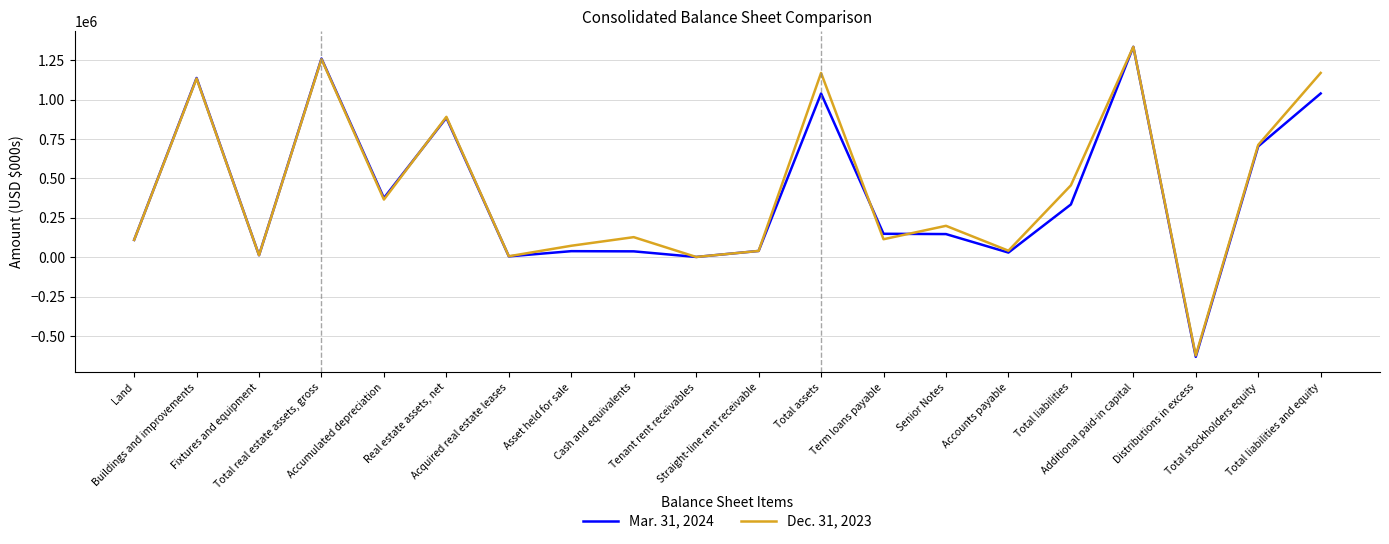

Where does the Dec. 31, 2023 series first go above 199670?

Buildings and improvements